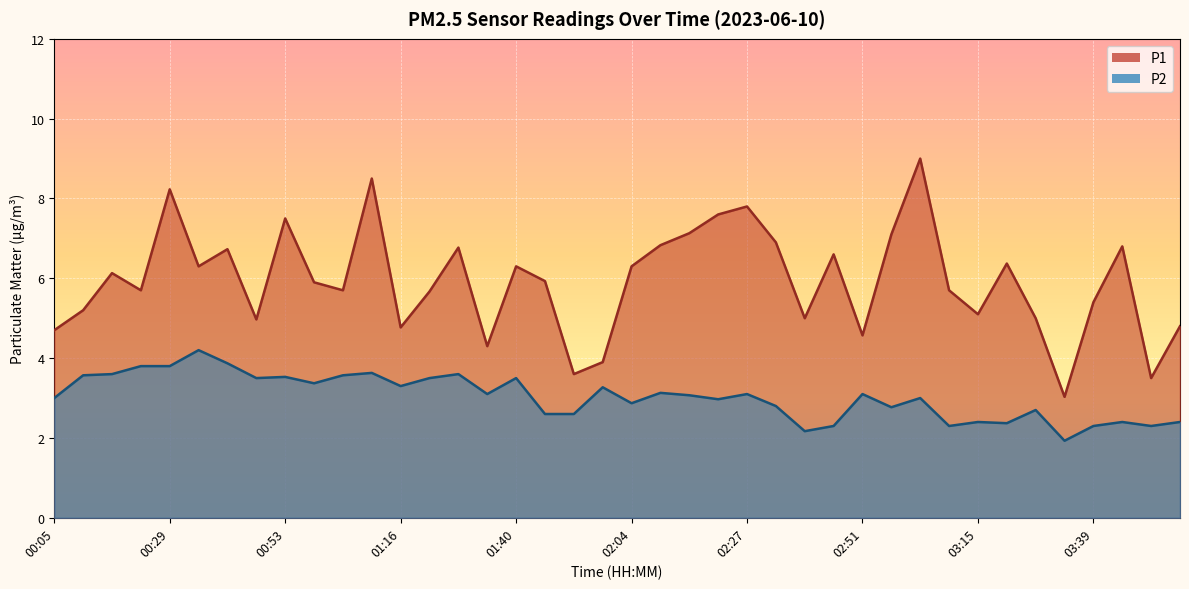

Does the chart display data point markers on the line(s)?

No